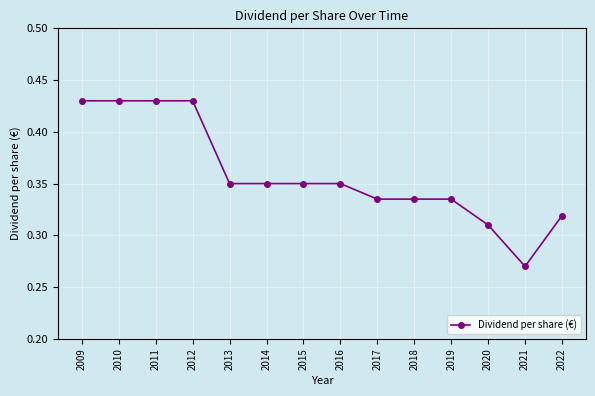

True or false: the data shows 0.2 at 2022.

False